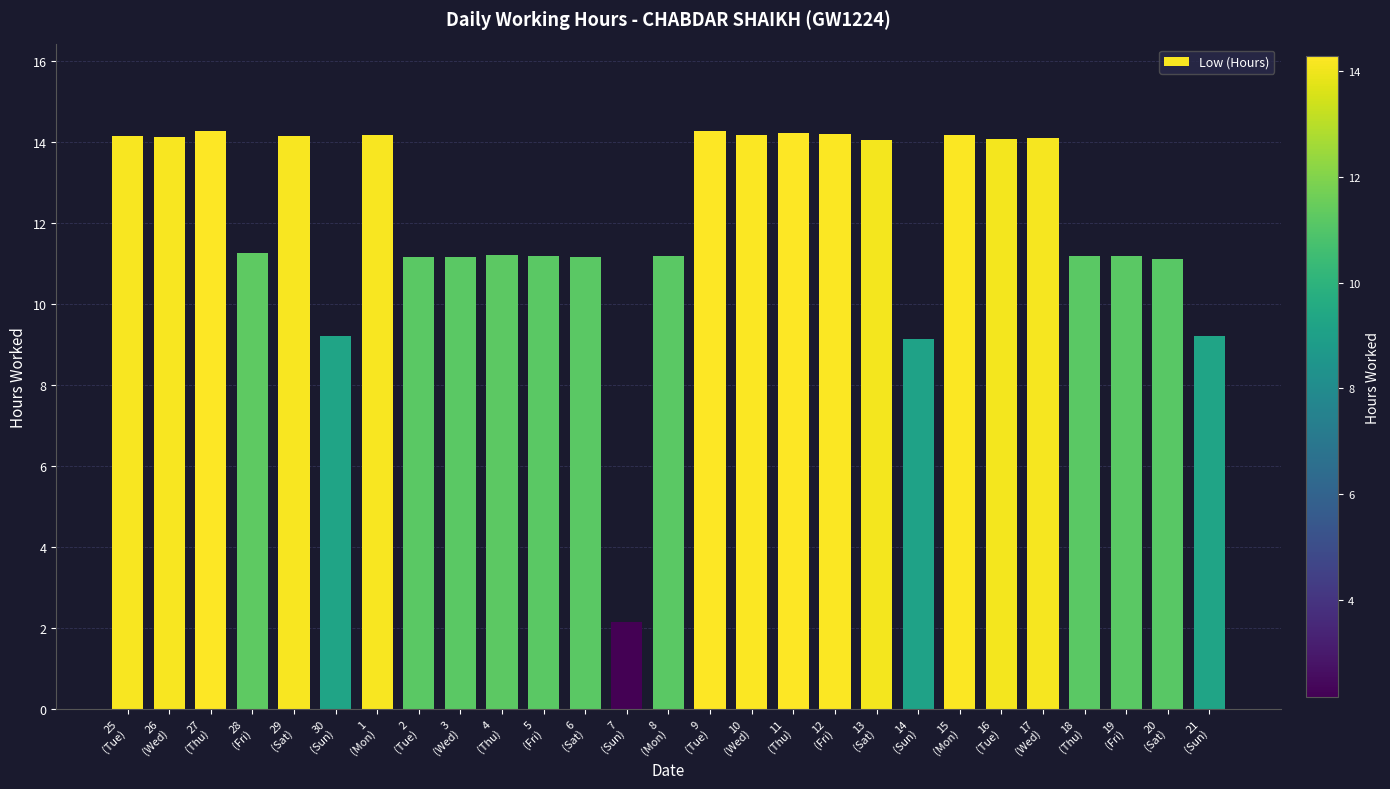

What is the difference between the maximum and second lowest values?

5.1